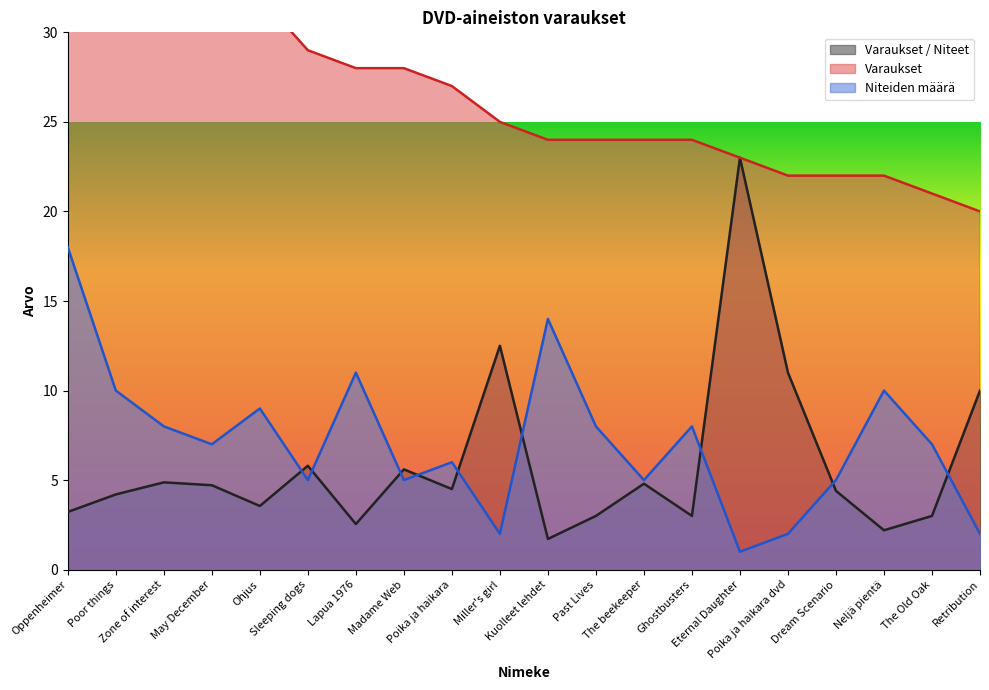

Does the chart display data point markers on the line(s)?

No